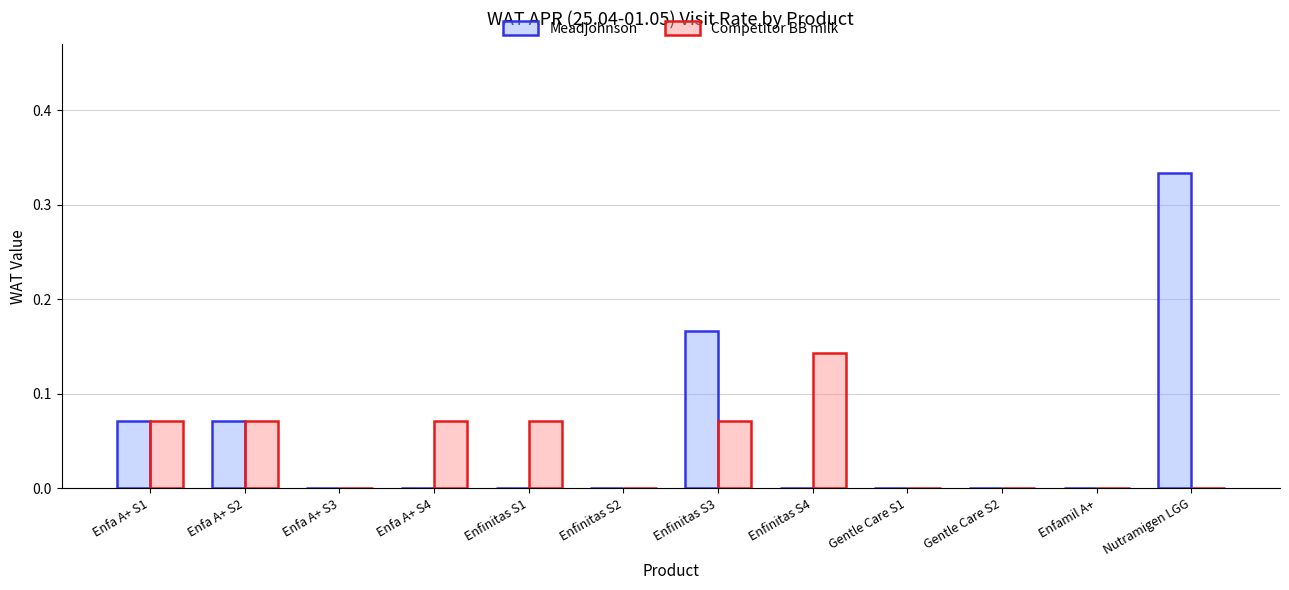

The value of Competitor BB milk at Enfinitas S4 is 0.0. True or false?

False